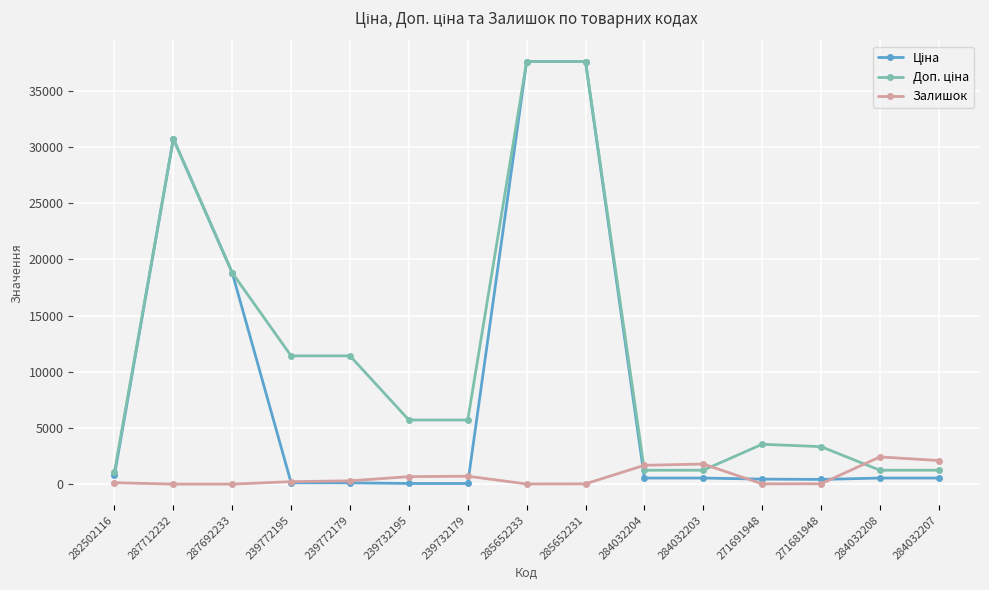

What is the difference between the highest and lowest values at 287712232?

30717.1